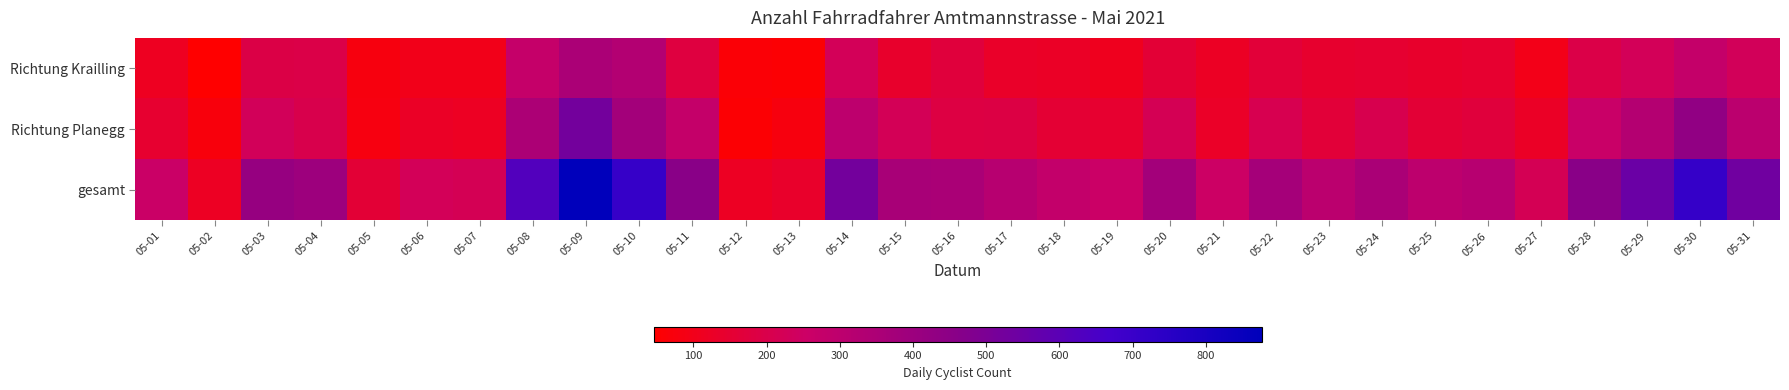

Reading right to left, transcribe all the data shown in this chart.

Richtung Krailling: 05-31=230	05-30=278	05-29=225	05-28=193	05-27=96	05-26=146	05-25=139	05-24=148	05-23=142	05-22=163	05-21=122	05-20=159	05-19=108	05-18=126	05-17=131	05-16=172	05-15=139	05-14=226	05-13=56	05-12=62	05-11=178	05-10=330	05-09=351	05-08=275	05-07=99	05-06=101	05-05=76	05-04=193	05-03=190	05-02=46	05-01=115
Richtung Planegg: 05-31=305	05-30=434	05-29=325	05-28=263	05-27=125	05-26=172	05-25=159	05-24=208	05-23=163	05-22=209	05-21=130	05-20=218	05-19=146	05-18=154	05-17=187	05-16=185	05-15=224	05-14=297	05-13=78	05-12=56	05-11=277	05-10=379	05-09=525	05-08=350	05-07=120	05-06=125	05-05=81	05-04=202	05-03=228	05-02=72	05-01=144
gesamt: 05-31=535	05-30=712	05-29=550	05-28=456	05-27=221	05-26=318	05-25=298	05-24=356	05-23=305	05-22=372	05-21=252	05-20=377	05-19=254	05-18=280	05-17=318	05-16=357	05-15=363	05-14=523	05-13=134	05-12=118	05-11=455	05-10=709	05-09=876	05-08=625	05-07=219	05-06=226	05-05=157	05-04=395	05-03=418	05-02=118	05-01=259